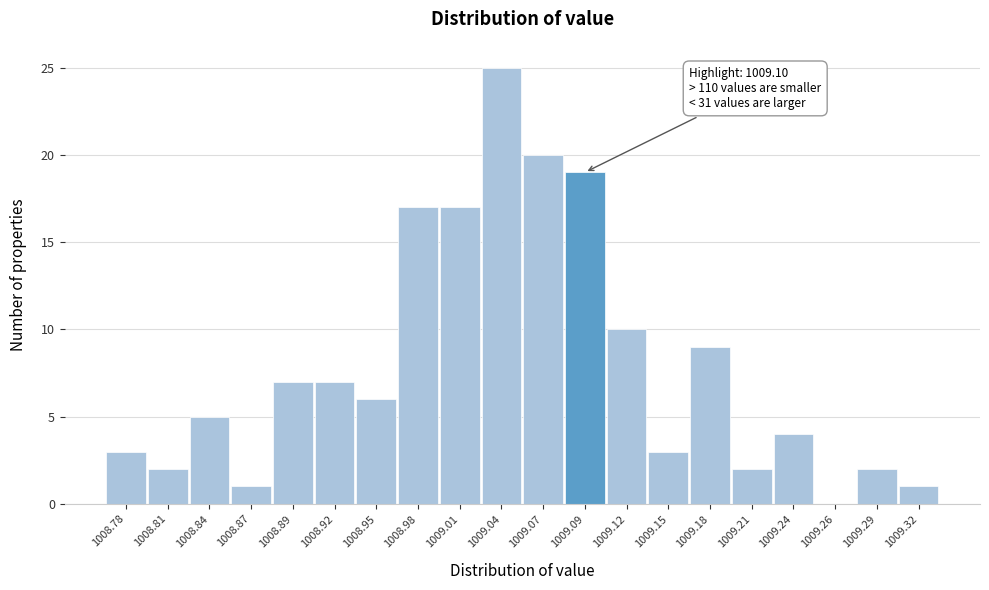

Reading right to left, transcribe all the data shown in this chart.

1009.32=1	1009.29=2	1009.26=0	1009.24=4	1009.21=2	1009.18=9	1009.15=3	1009.12=10	1009.09=19	1009.07=20	1009.04=25	1009.01=17	1008.98=17	1008.95=6	1008.92=7	1008.89=7	1008.87=1	1008.84=5	1008.81=2	1008.78=3